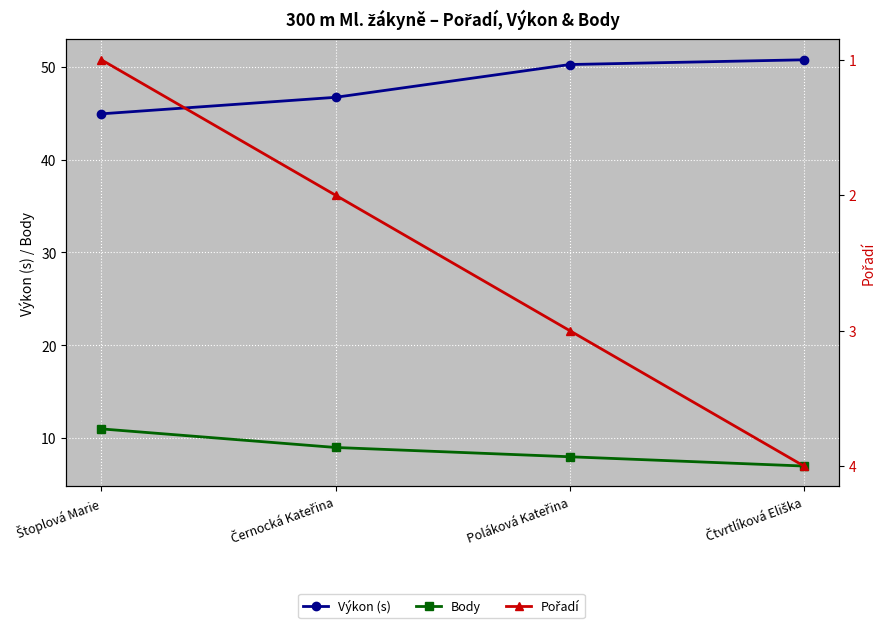

Reading right to left, list all the values displayed in this chart.

Výkon (s): 50.8	50.2	46.7	44.9
Body: 7.0	8.0	9.0	11.0
Pořadí: 4.0	3.0	2.0	1.0